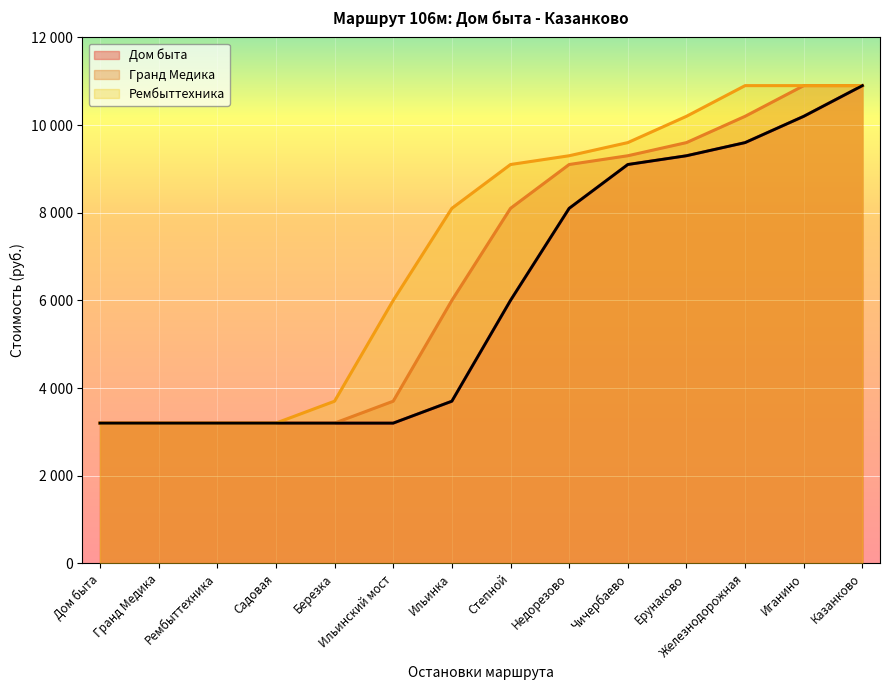

Which series has the widest spread of values?

Гранд Медика